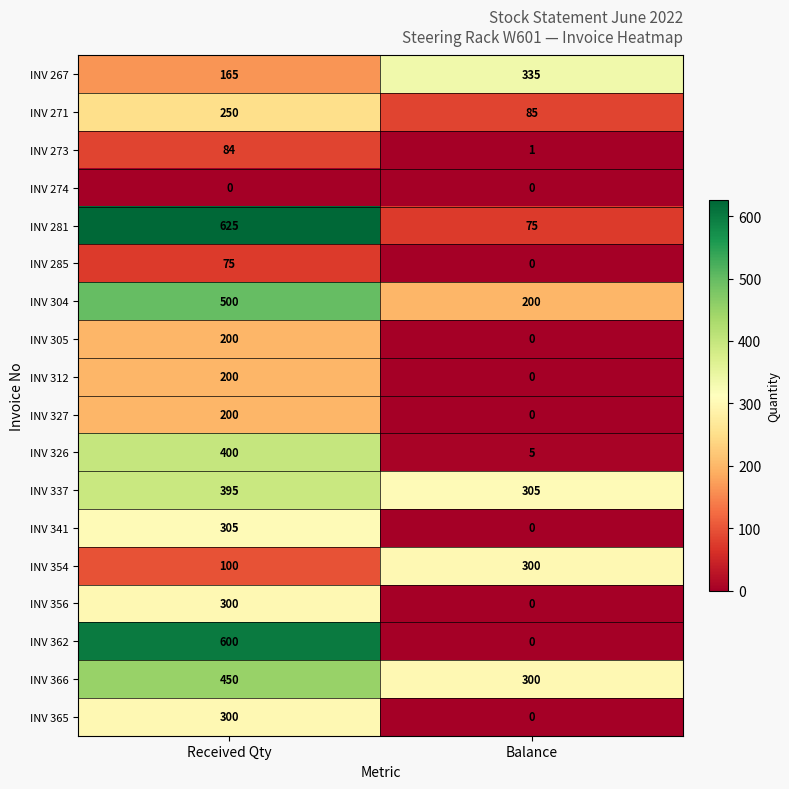

List the labels in order of INV 285 value, smallest first.

Balance, Received Qty